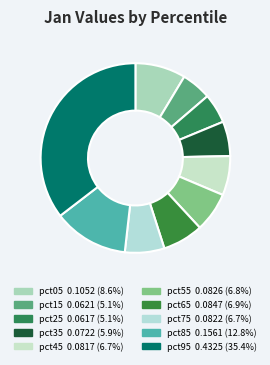

What is the largest slice in the pie chart?

pct95